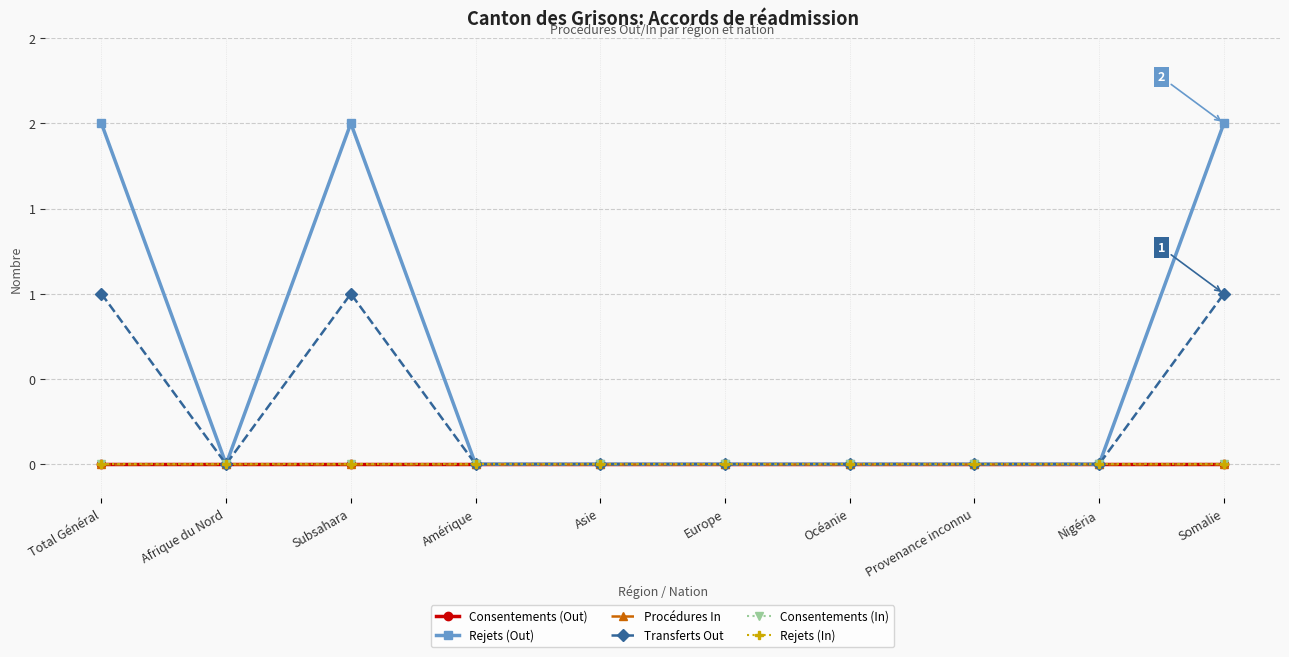

Between Provenance inconnu and Subsahara, which is larger?

Provenance inconnu